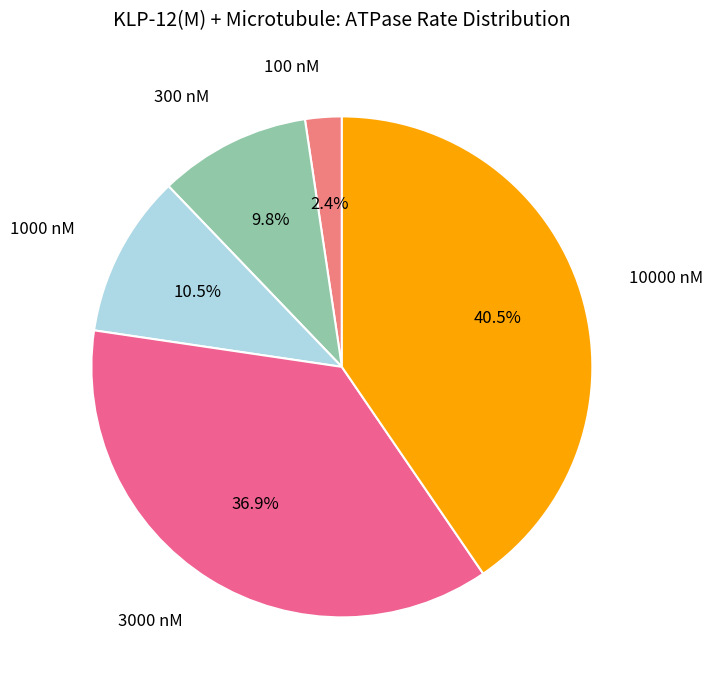

How many slices are in this pie chart?

5